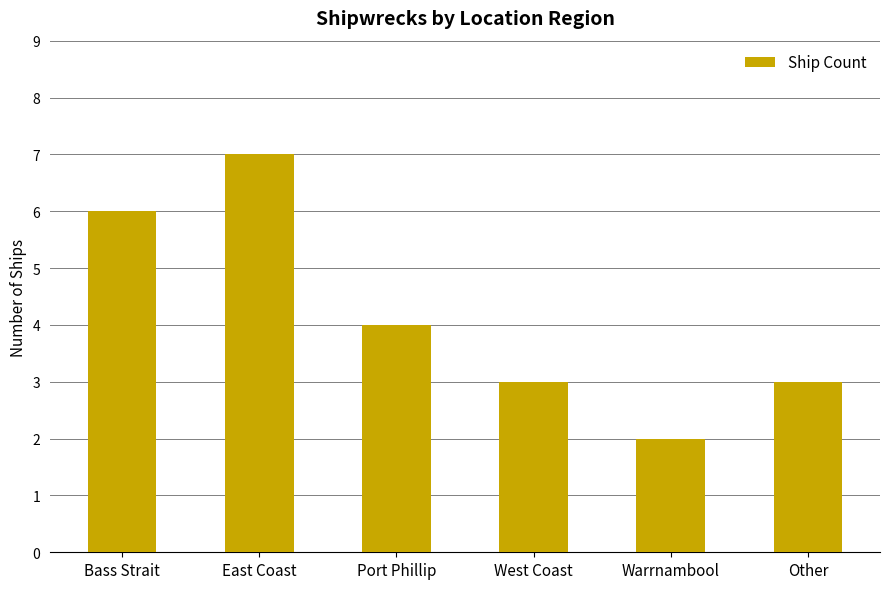

Approximately how many times larger is the value at Other compared to Bass Strait?

0.5